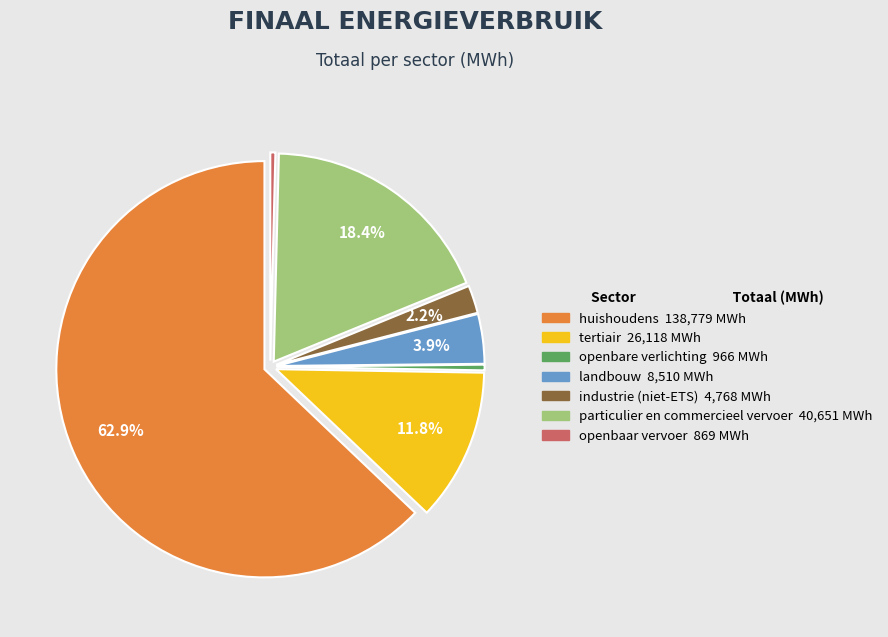

Does openbare verlichting represent more than half of the total?

No